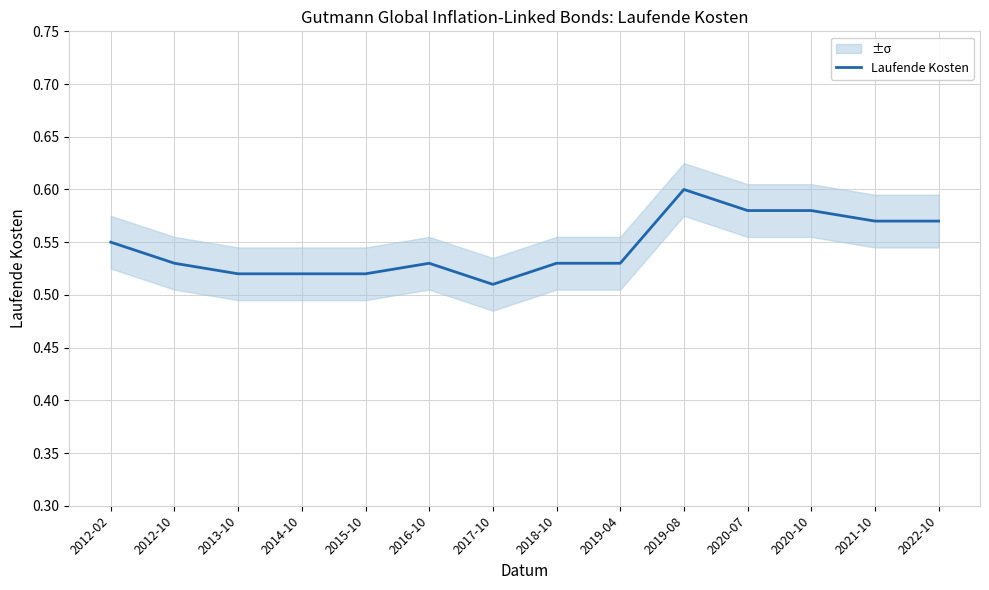

What is the sum of all values?

7.6